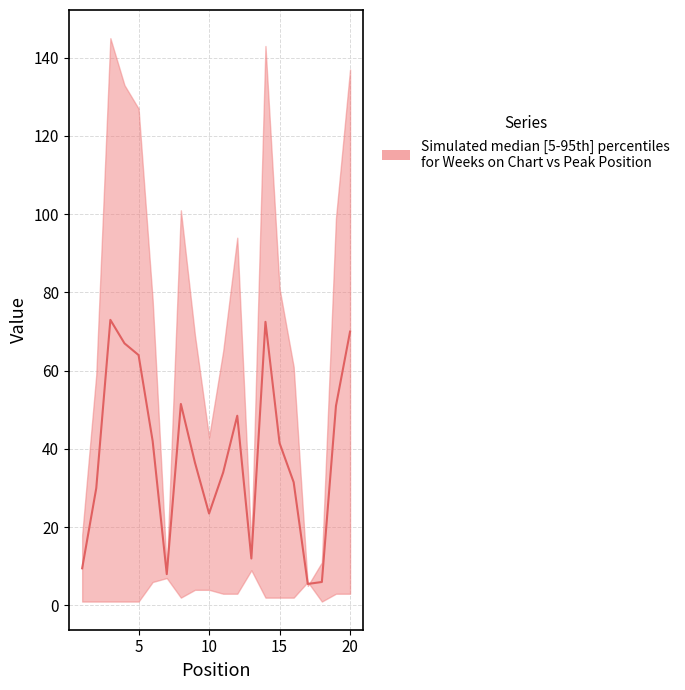

Where is the first local minimum?

7